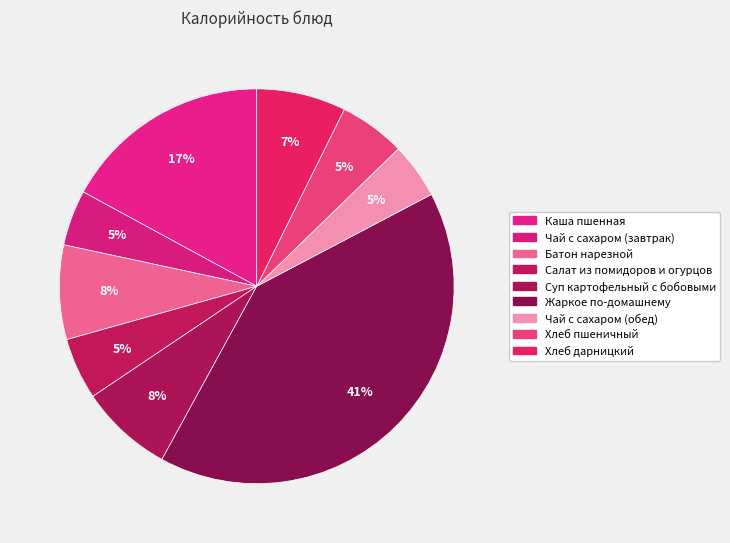

Is the sum of Каша пшенная and Чай с сахаром (обед) greater than half?

No